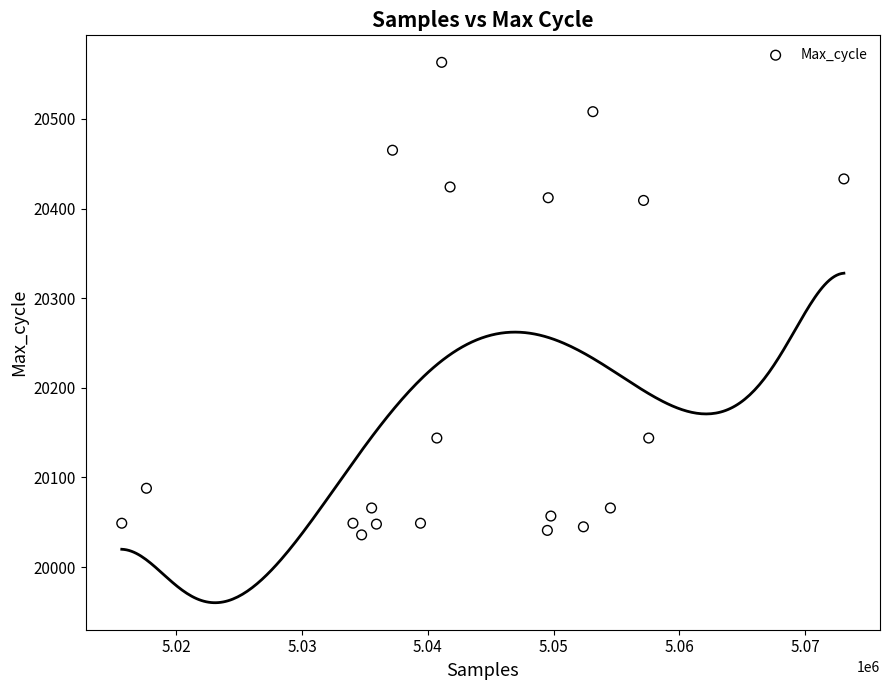

What is the range of X values (max minus min)?

57419